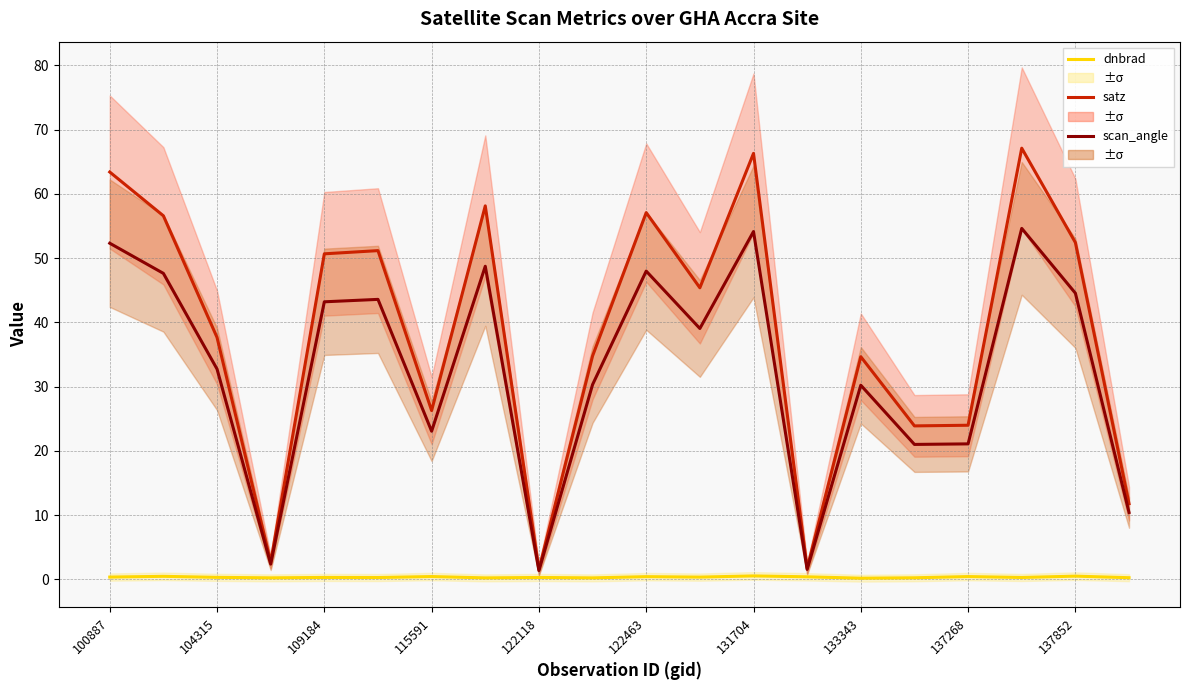

The value of dnbrad at 17 is 0.3. True or false?

True